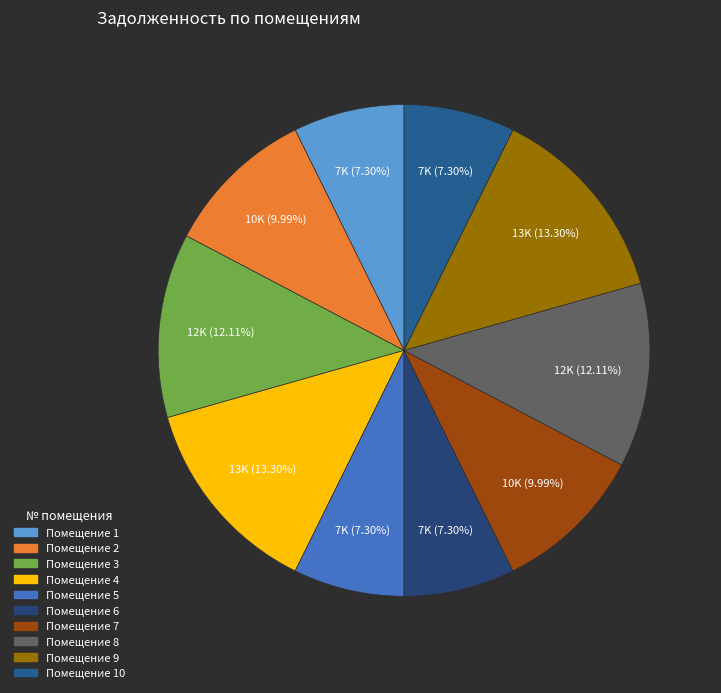

Count the number of slices in the pie.

10